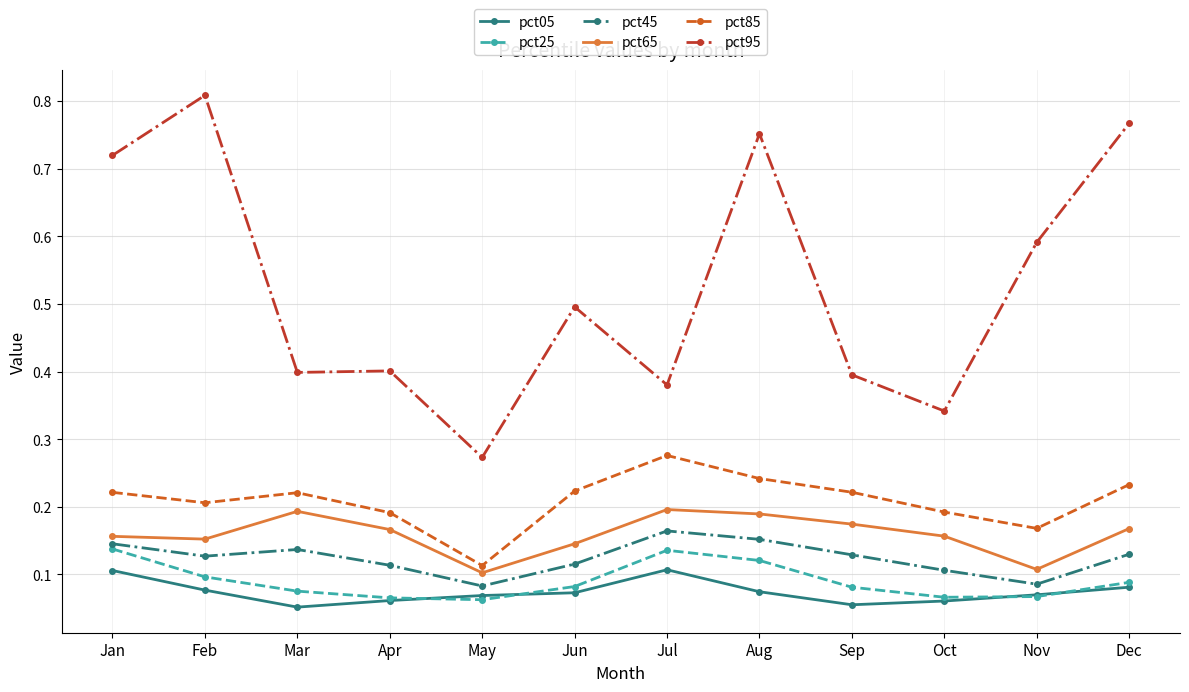

The pct05 series shows 0.1 at Apr. True or false?

True